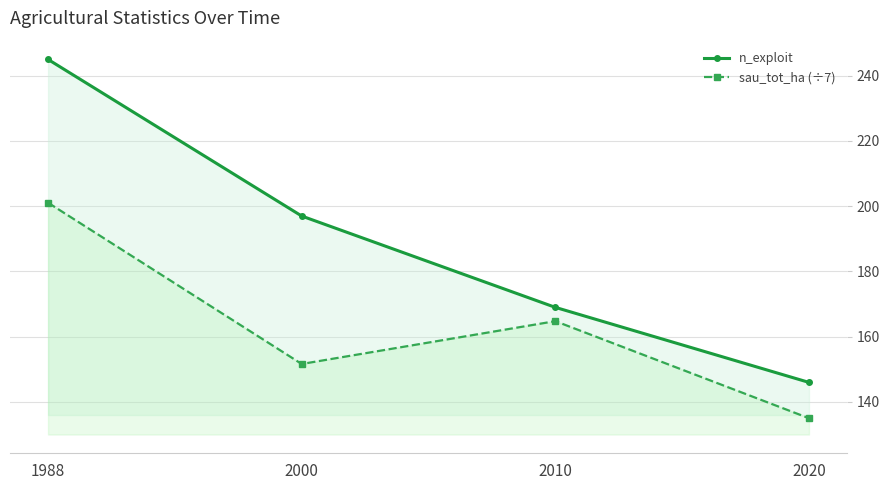

What is the difference between the maximum and minimum values in the n_exploit series?

99.0